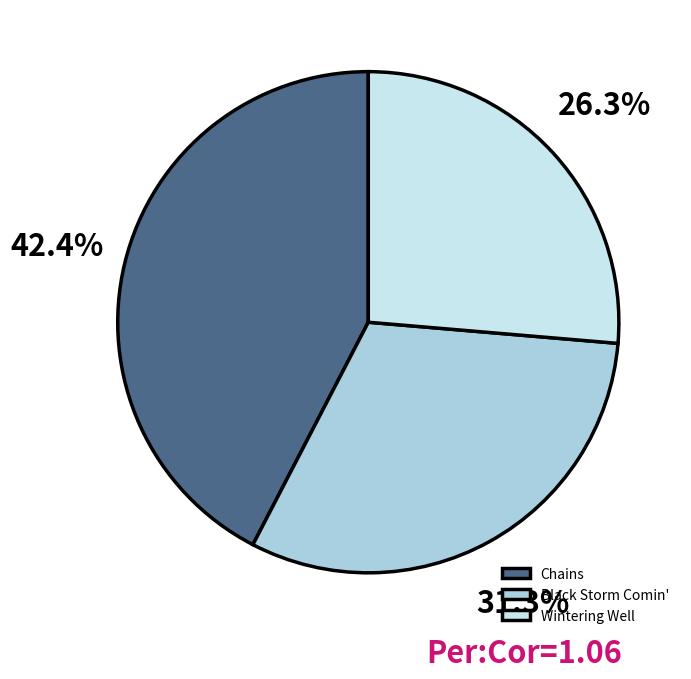

To the nearest percent, what is the average slice percentage?

33%